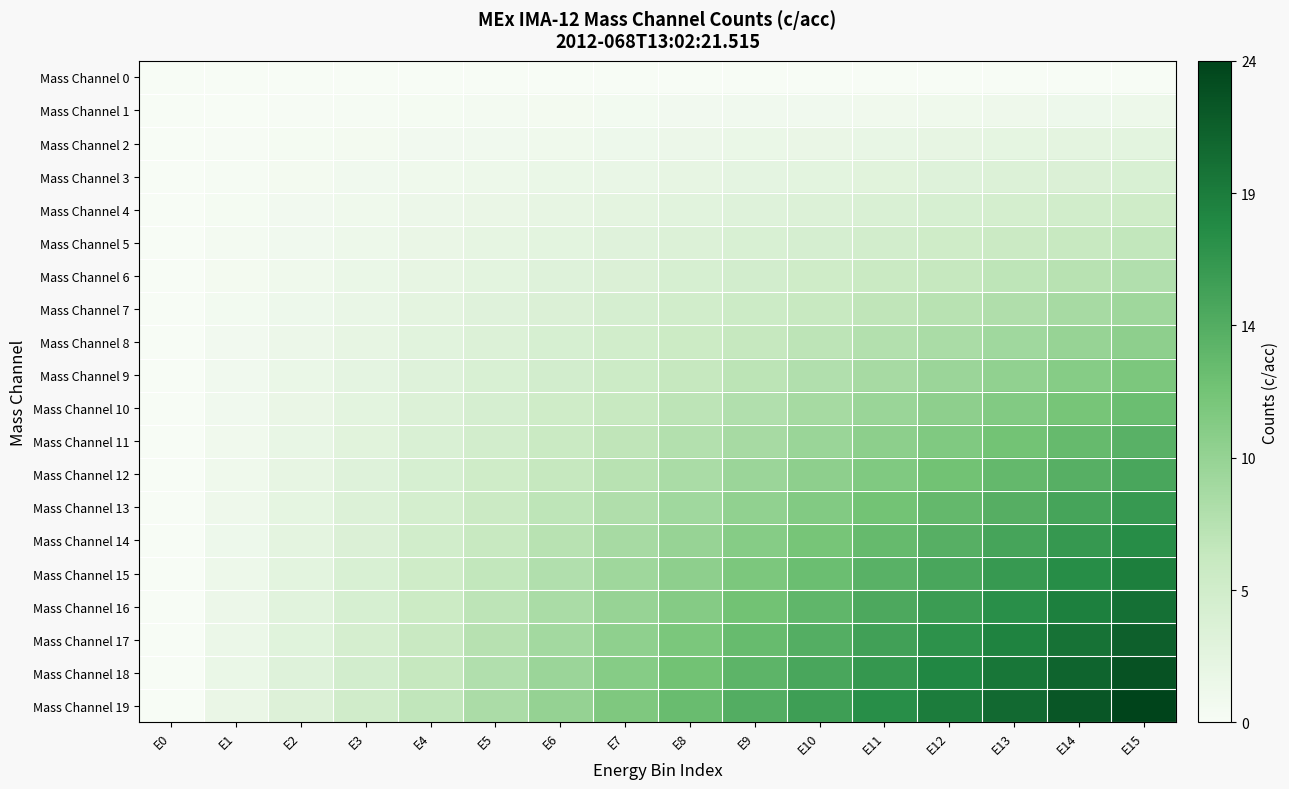

Reading left to right, what are all the values shown in this chart?

Mass Channel 0: E0=0.0	E1=0.0	E2=0.0	E3=0.0	E4=0.0	E5=0.0	E6=0.0	E7=0.0	E8=0.0	E9=0.0	E10=0.0	E11=0.0	E12=0.0	E13=0.0	E14=0.0	E15=0.0
Mass Channel 1: E0=0.0	E1=0.1	E2=0.2	E3=0.3	E4=0.3	E5=0.4	E6=0.5	E7=0.6	E8=0.7	E9=0.8	E10=0.8	E11=0.9	E12=1.0	E13=1.1	E14=1.2	E15=1.3
Mass Channel 2: E0=0.0	E1=0.2	E2=0.3	E3=0.5	E4=0.7	E5=0.8	E6=1.0	E7=1.2	E8=1.3	E9=1.5	E10=1.7	E11=1.9	E12=2.0	E13=2.2	E14=2.4	E15=2.5
Mass Channel 3: E0=0.0	E1=0.3	E2=0.5	E3=0.8	E4=1.0	E5=1.3	E6=1.5	E7=1.8	E8=2.0	E9=2.3	E10=2.5	E11=2.8	E12=3.0	E13=3.3	E14=3.5	E15=3.8
Mass Channel 4: E0=0.0	E1=0.3	E2=0.7	E3=1.0	E4=1.3	E5=1.7	E6=2.0	E7=2.4	E8=2.7	E9=3.0	E10=3.4	E11=3.7	E12=4.0	E13=4.4	E14=4.7	E15=5.1
Mass Channel 5: E0=0.0	E1=0.4	E2=0.8	E3=1.3	E4=1.7	E5=2.1	E6=2.5	E7=2.9	E8=3.4	E9=3.8	E10=4.2	E11=4.6	E12=5.1	E13=5.5	E14=5.9	E15=6.3
Mass Channel 6: E0=0.0	E1=0.5	E2=1.0	E3=1.5	E4=2.0	E5=2.5	E6=3.0	E7=3.5	E8=4.0	E9=4.5	E10=5.1	E11=5.6	E12=6.1	E13=6.6	E14=7.1	E15=7.6
Mass Channel 7: E0=0.0	E1=0.6	E2=1.2	E3=1.8	E4=2.4	E5=2.9	E6=3.5	E7=4.1	E8=4.7	E9=5.3	E10=5.9	E11=6.5	E12=7.1	E13=7.7	E14=8.3	E15=8.8
Mass Channel 8: E0=0.0	E1=0.7	E2=1.3	E3=2.0	E4=2.7	E5=3.4	E6=4.0	E7=4.7	E8=5.4	E9=6.1	E10=6.7	E11=7.4	E12=8.1	E13=8.8	E14=9.4	E15=10.1
Mass Channel 9: E0=0.0	E1=0.8	E2=1.5	E3=2.3	E4=3.0	E5=3.8	E6=4.5	E7=5.3	E8=6.1	E9=6.8	E10=7.6	E11=8.3	E12=9.1	E13=9.9	E14=10.6	E15=11.4
Mass Channel 10: E0=0.0	E1=0.8	E2=1.7	E3=2.5	E4=3.4	E5=4.2	E6=5.1	E7=5.9	E8=6.7	E9=7.6	E10=8.4	E11=9.3	E12=10.1	E13=10.9	E14=11.8	E15=12.6
Mass Channel 11: E0=0.0	E1=0.9	E2=1.9	E3=2.8	E4=3.7	E5=4.6	E6=5.6	E7=6.5	E8=7.4	E9=8.3	E10=9.3	E11=10.2	E12=11.1	E13=12.0	E14=13.0	E15=13.9
Mass Channel 12: E0=0.0	E1=1.0	E2=2.0	E3=3.0	E4=4.0	E5=5.1	E6=6.1	E7=7.1	E8=8.1	E9=9.1	E10=10.1	E11=11.1	E12=12.1	E13=13.1	E14=14.1	E15=15.2
Mass Channel 13: E0=0.0	E1=1.1	E2=2.2	E3=3.3	E4=4.4	E5=5.5	E6=6.6	E7=7.7	E8=8.8	E9=9.9	E10=10.9	E11=12.0	E12=13.1	E13=14.2	E14=15.3	E15=16.4
Mass Channel 14: E0=0.0	E1=1.2	E2=2.4	E3=3.5	E4=4.7	E5=5.9	E6=7.1	E7=8.3	E8=9.4	E9=10.6	E10=11.8	E11=13.0	E12=14.1	E13=15.3	E14=16.5	E15=17.7
Mass Channel 15: E0=0.0	E1=1.3	E2=2.5	E3=3.8	E4=5.1	E5=6.3	E6=7.6	E7=8.8	E8=10.1	E9=11.4	E10=12.6	E11=13.9	E12=15.2	E13=16.4	E14=17.7	E15=18.9
Mass Channel 16: E0=0.0	E1=1.3	E2=2.7	E3=4.0	E4=5.4	E5=6.7	E6=8.1	E7=9.4	E8=10.8	E9=12.1	E10=13.5	E11=14.8	E12=16.2	E13=17.5	E14=18.9	E15=20.2
Mass Channel 17: E0=0.0	E1=1.4	E2=2.9	E3=4.3	E4=5.7	E5=7.2	E6=8.6	E7=10.0	E8=11.5	E9=12.9	E10=14.3	E11=15.7	E12=17.2	E13=18.6	E14=20.0	E15=21.5
Mass Channel 18: E0=0.0	E1=1.5	E2=3.0	E3=4.5	E4=6.1	E5=7.6	E6=9.1	E7=10.6	E8=12.1	E9=13.6	E10=15.2	E11=16.7	E12=18.2	E13=19.7	E14=21.2	E15=22.7
Mass Channel 19: E0=0.0	E1=1.6	E2=3.2	E3=4.8	E4=6.4	E5=8.0	E6=9.6	E7=11.2	E8=12.8	E9=14.4	E10=16.0	E11=17.6	E12=19.2	E13=20.8	E14=22.4	E15=24.0